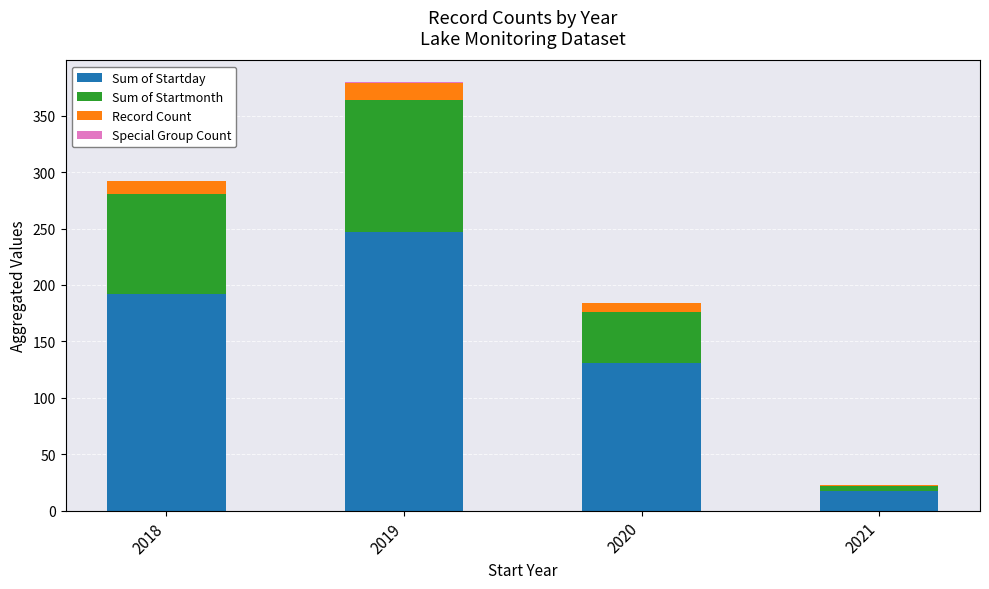

Which category has the highest value in the Sum of Startday series?

2019